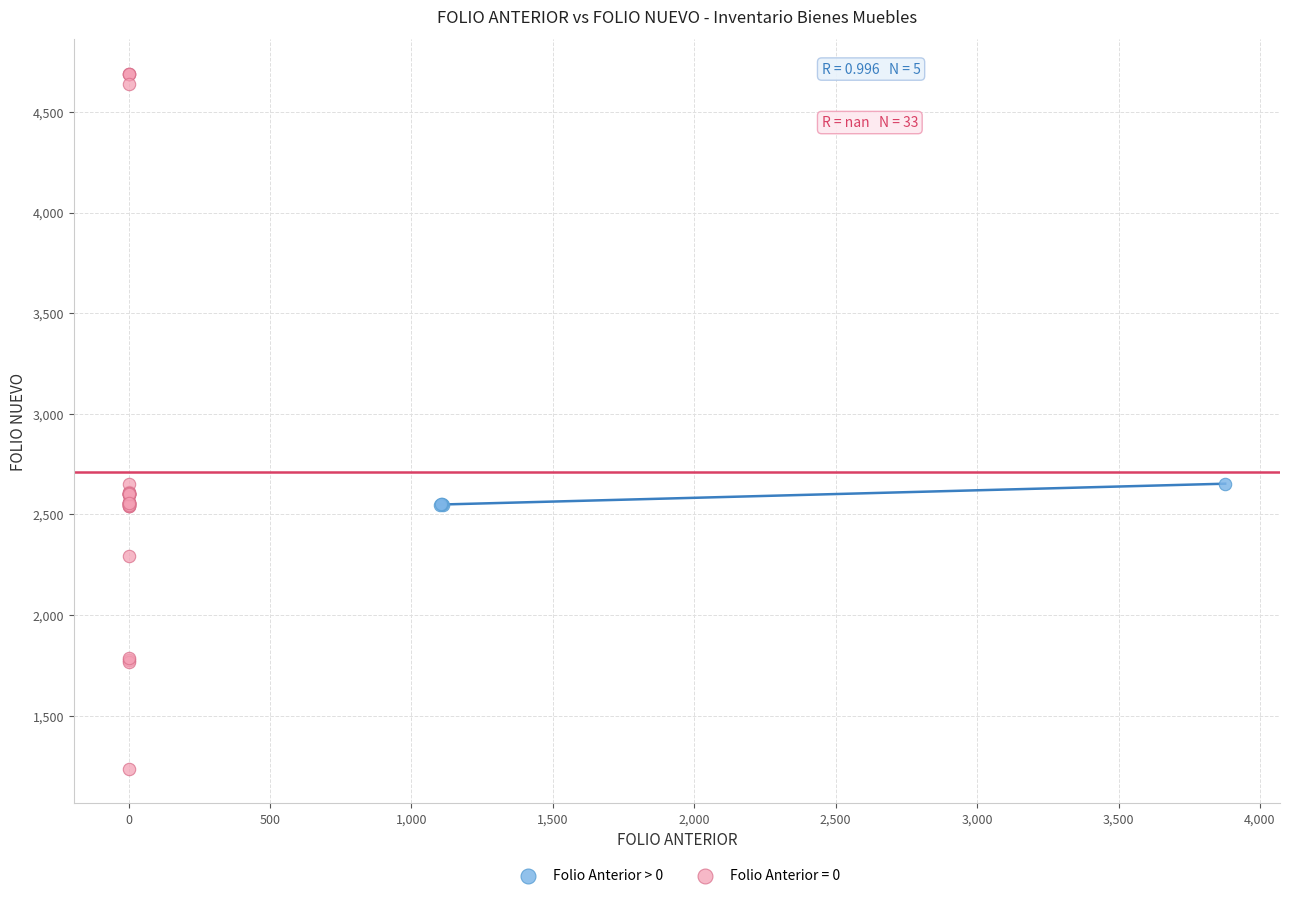

Which series reaches the maximum Y coordinate?

Folio Anterior = 0